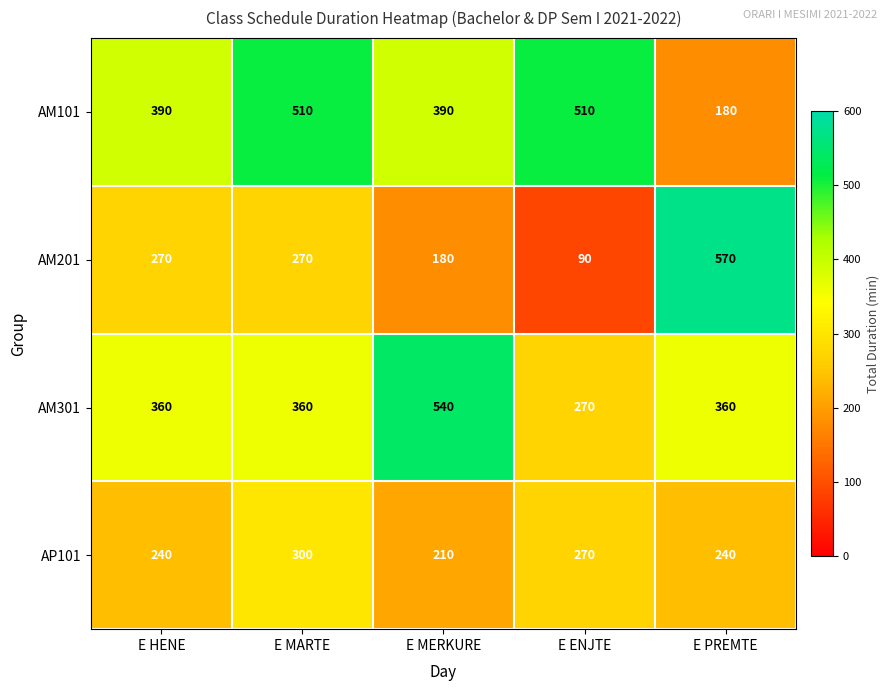

How many data points does each series have?

5